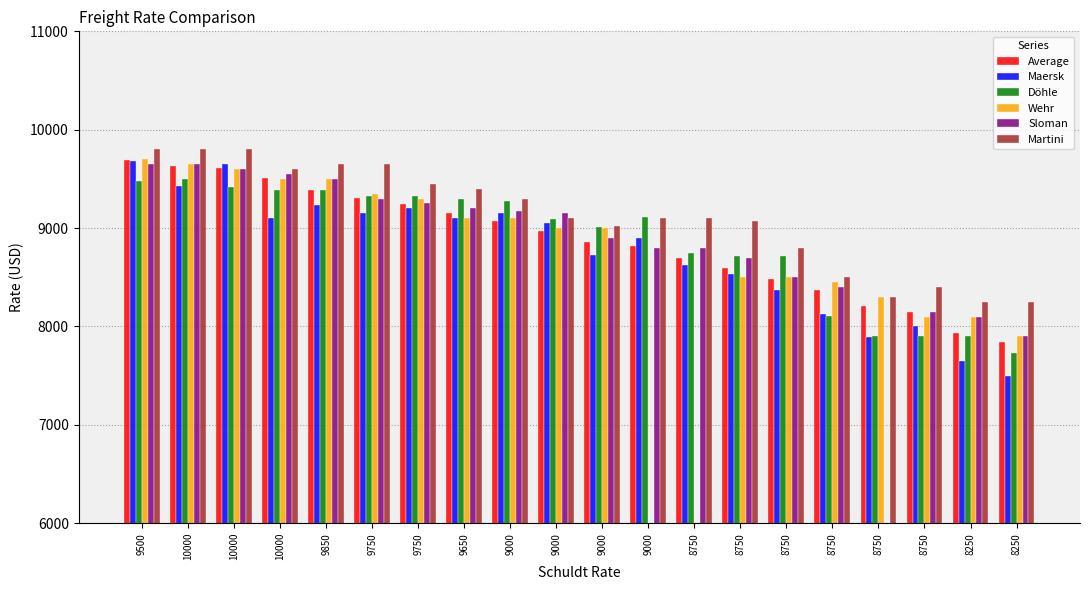

True or false: Maersk has a value of 13455 at 9750.

False